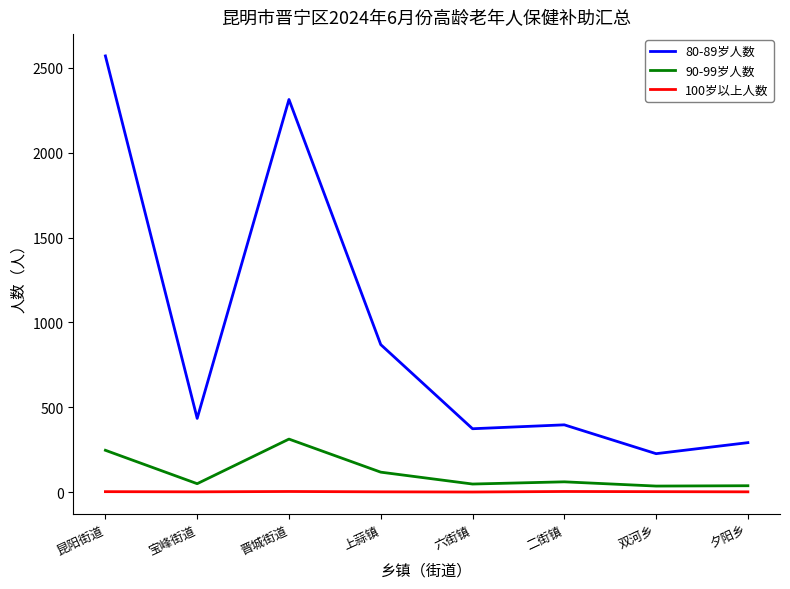

Read the 80-89岁人数 value at 二街镇.

396